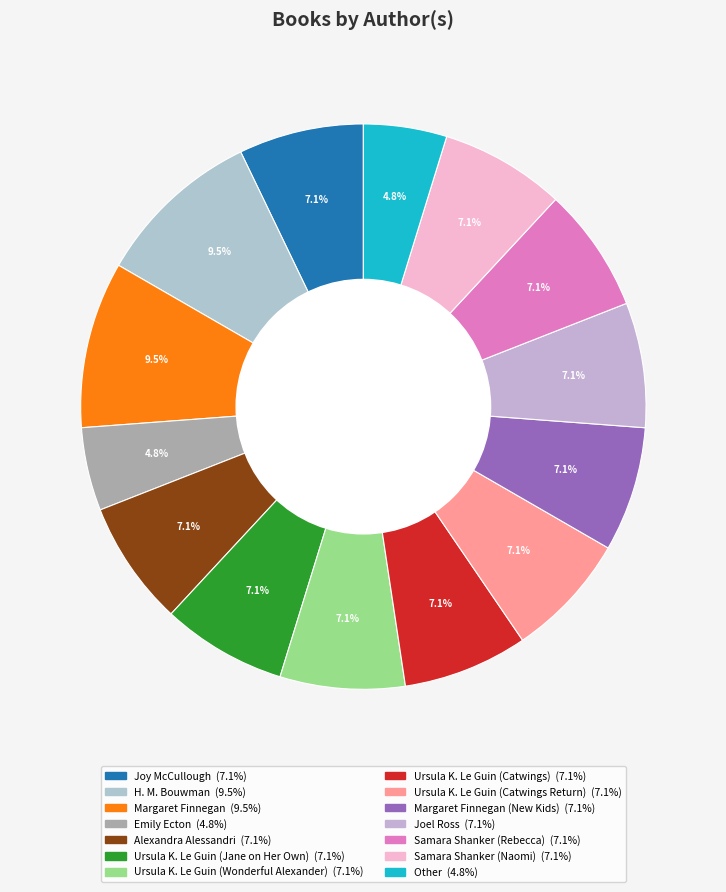

Rank the categories by value from highest to lowest.

H. M. Bouwman, Margaret Finnegan, Joy McCullough, Alexandra Alessandri, Ursula K. Le Guin (Jane on Her Own), Ursula K. Le Guin (Wonderful Alexander), Ursula K. Le Guin (Catwings), Ursula K. Le Guin (Catwings Return), Margaret Finnegan (New Kids), Joel Ross, Samara Shanker (Rebecca), Samara Shanker (Naomi), Emily Ecton, Other